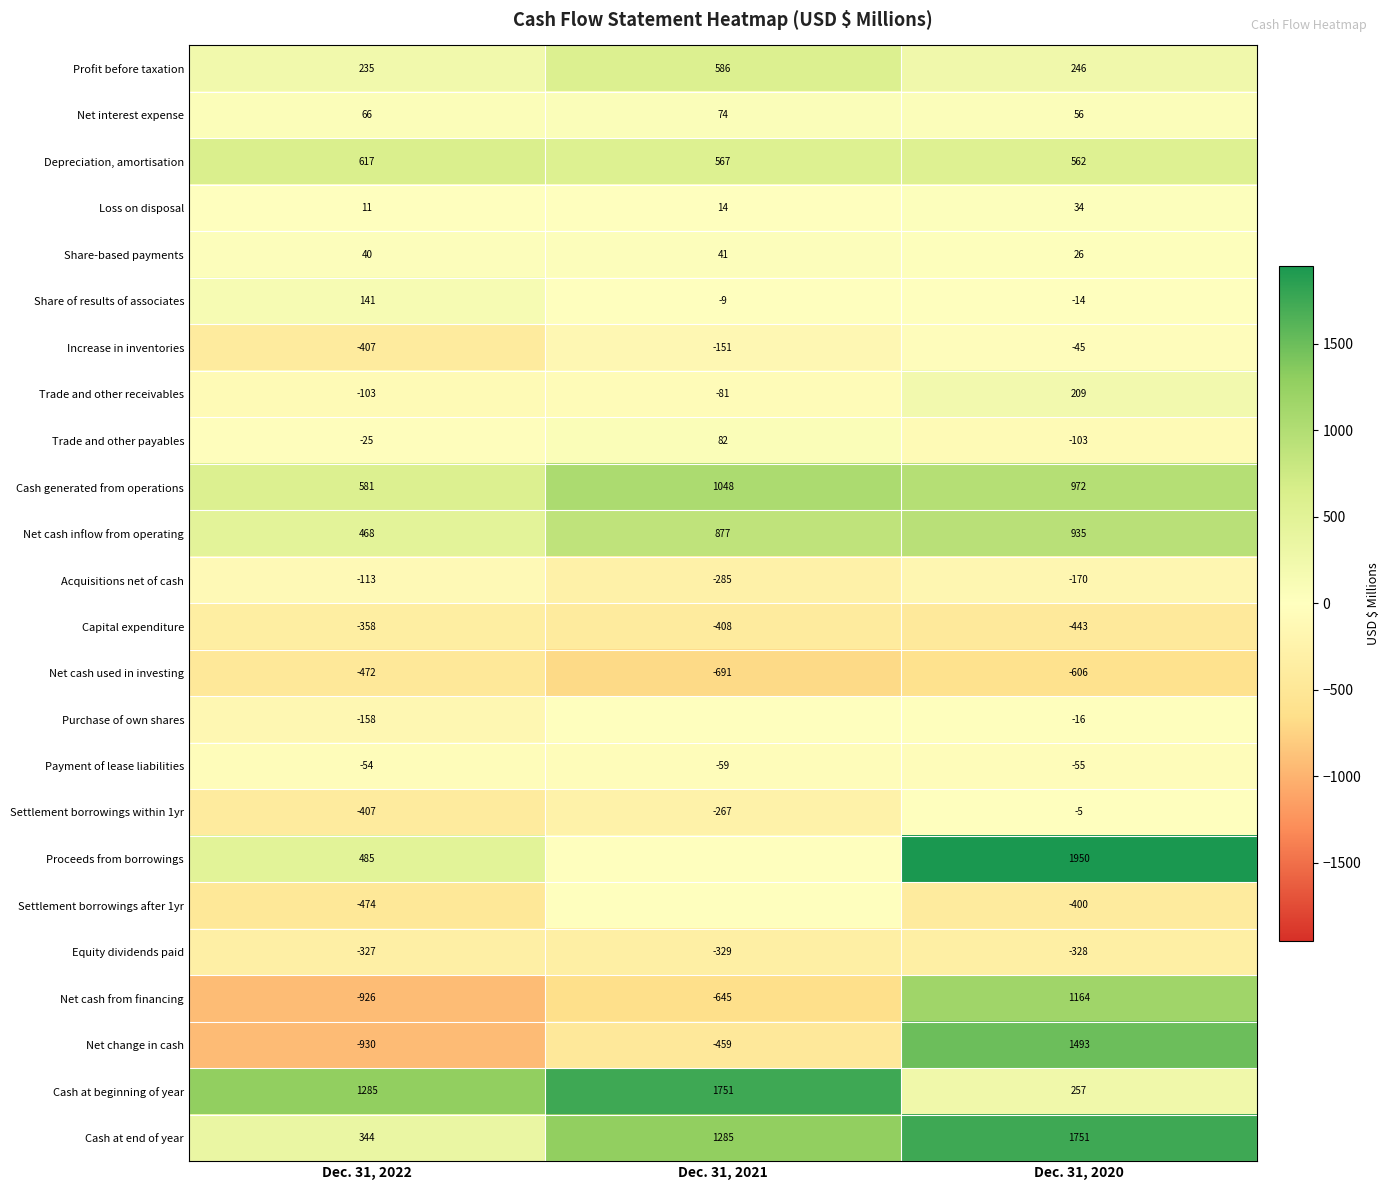

How many Capital expenditure values are between -443 and -358?

3